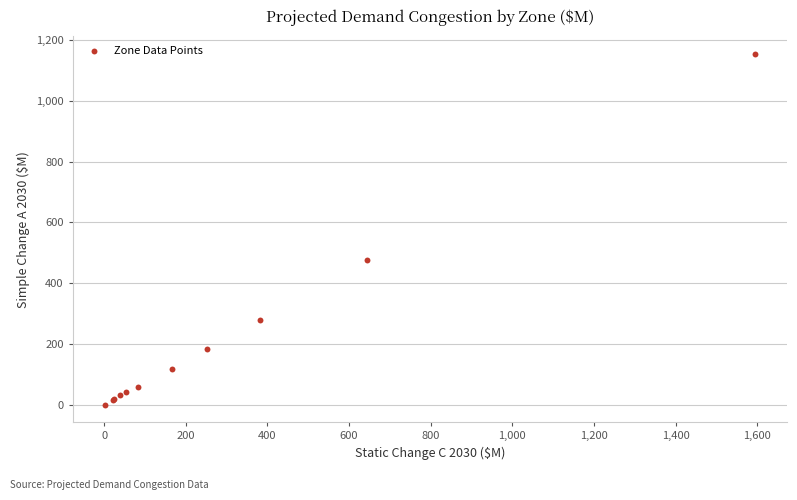

What Y value in the scatter plot is closest to 577?

477.6